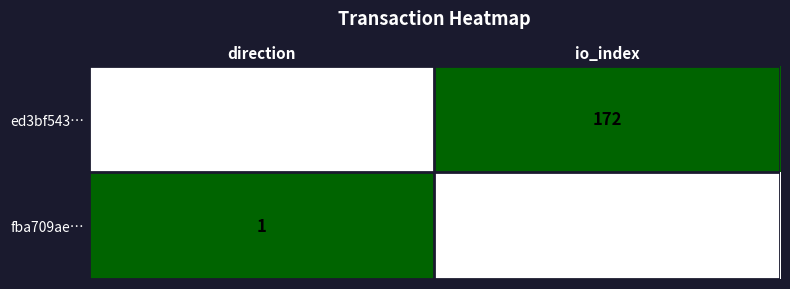

At how many categories does at least one series exceed 0?

2